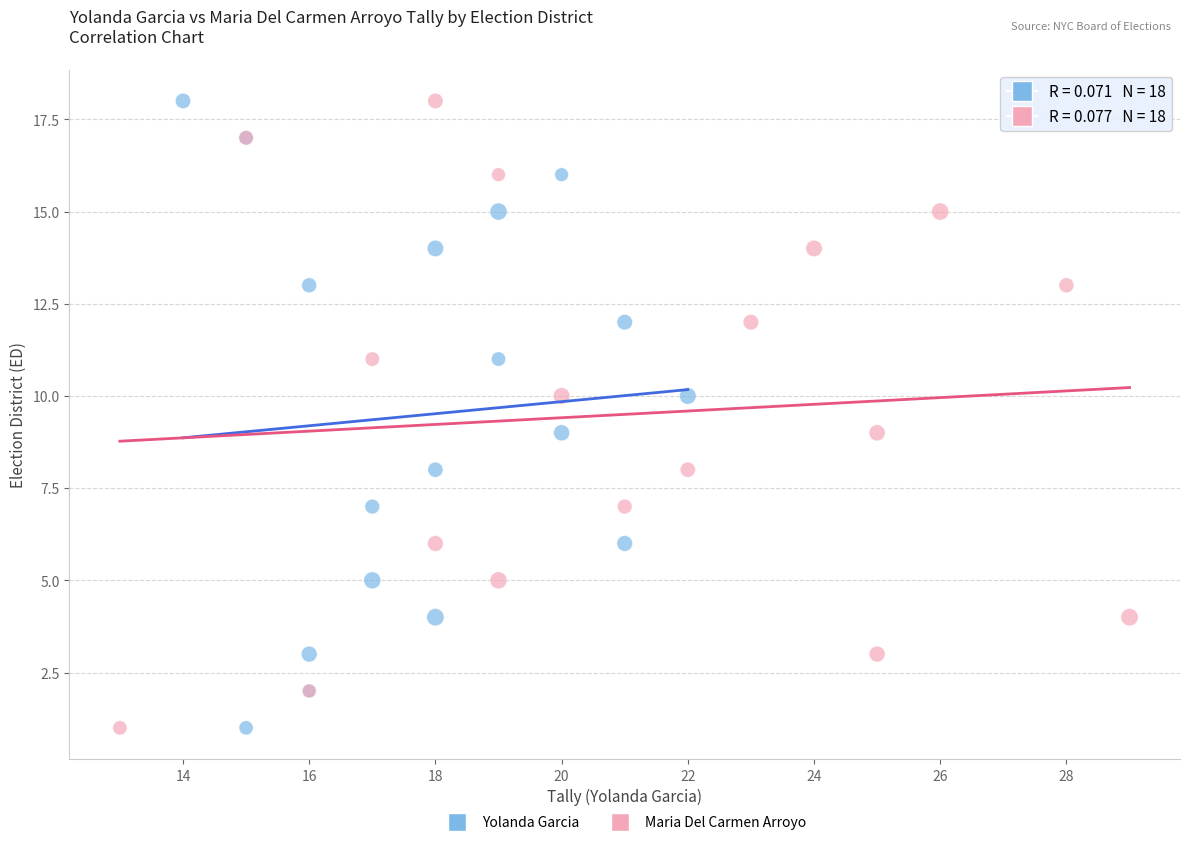

What are all the series names shown in the legend?

Yolanda Garcia, Maria Del Carmen Arroyo